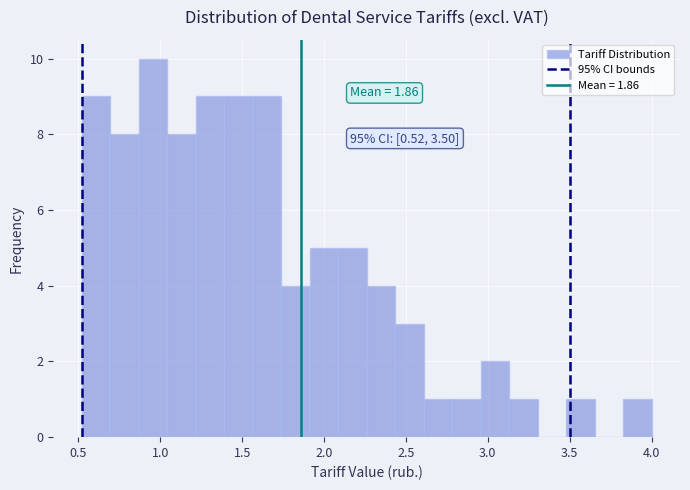

Read against the x-axis, roughly where is the centre of the tallest bar?

0.95